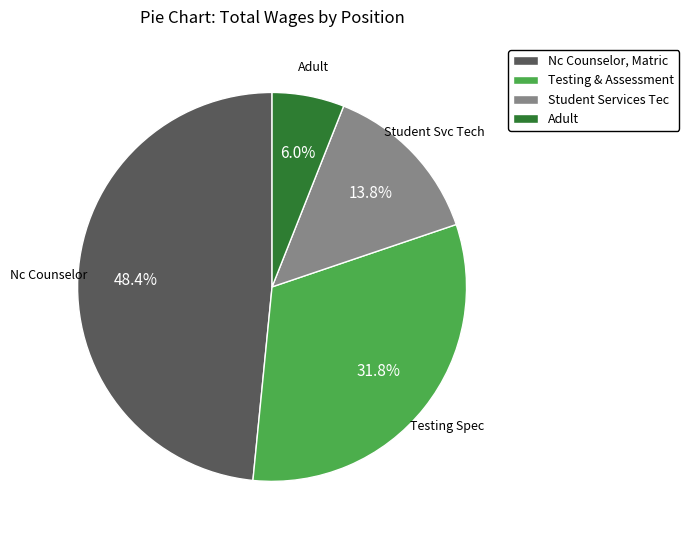

To the nearest percent, what is the average slice percentage?

25%